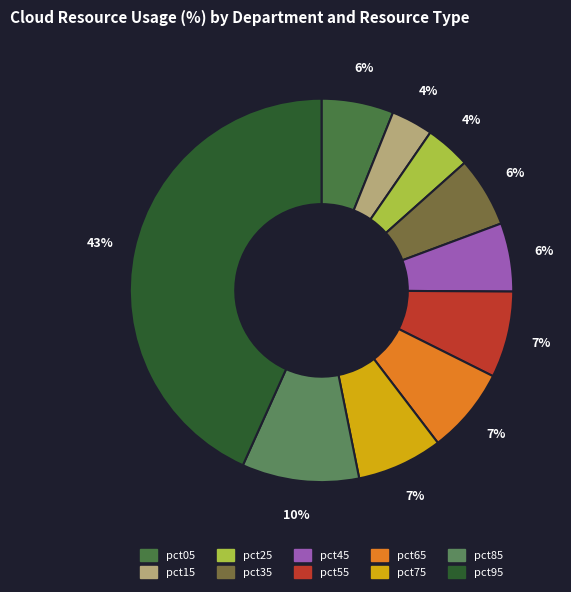

How many slices are in this pie chart?

10